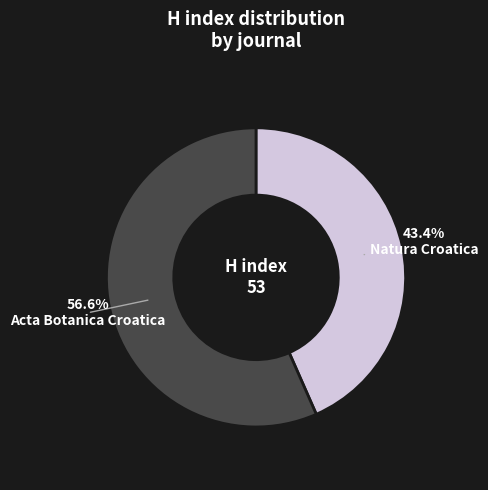

Approximately how many times larger is the value at Natura Croatica compared to Acta Botanica Croatica?

0.8